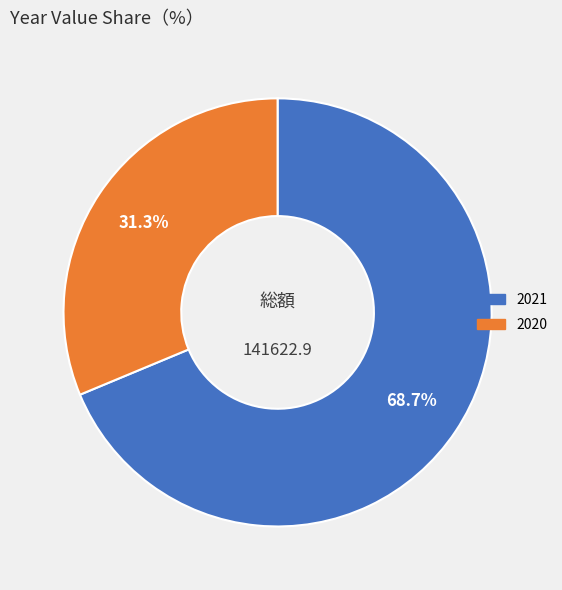

What is the total percentage of 2020 and 2021?

100.0%